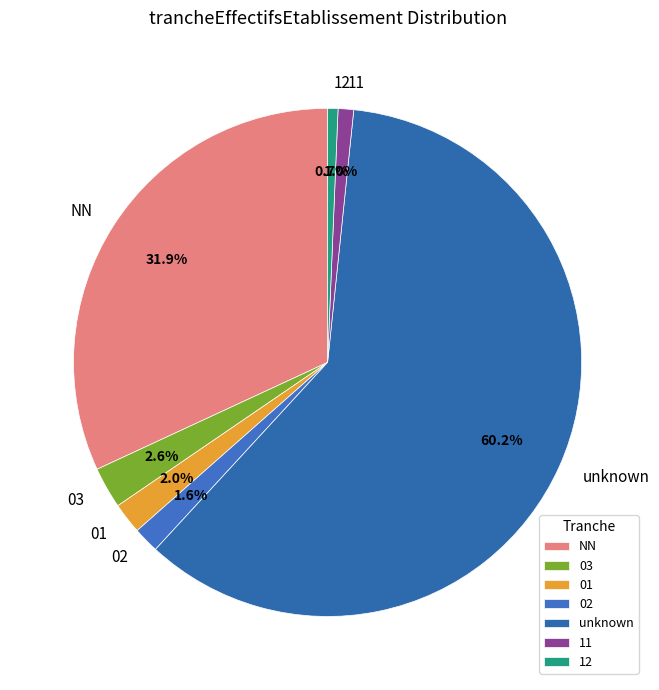

Does 02 represent more than half of the total?

No